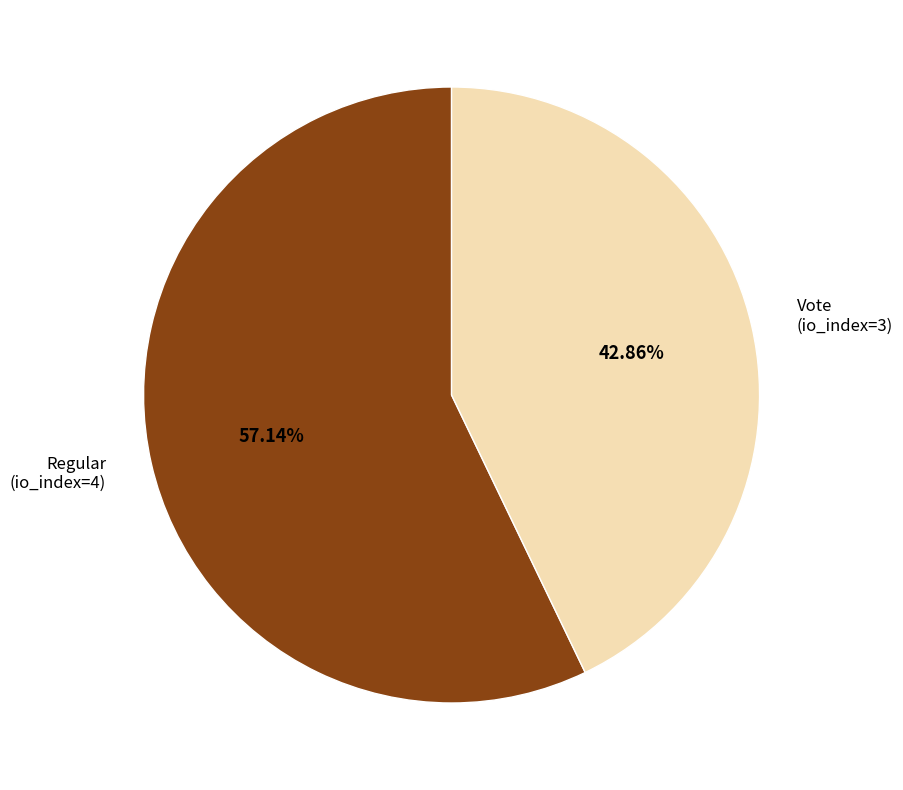

How many slices are in this pie chart?

2